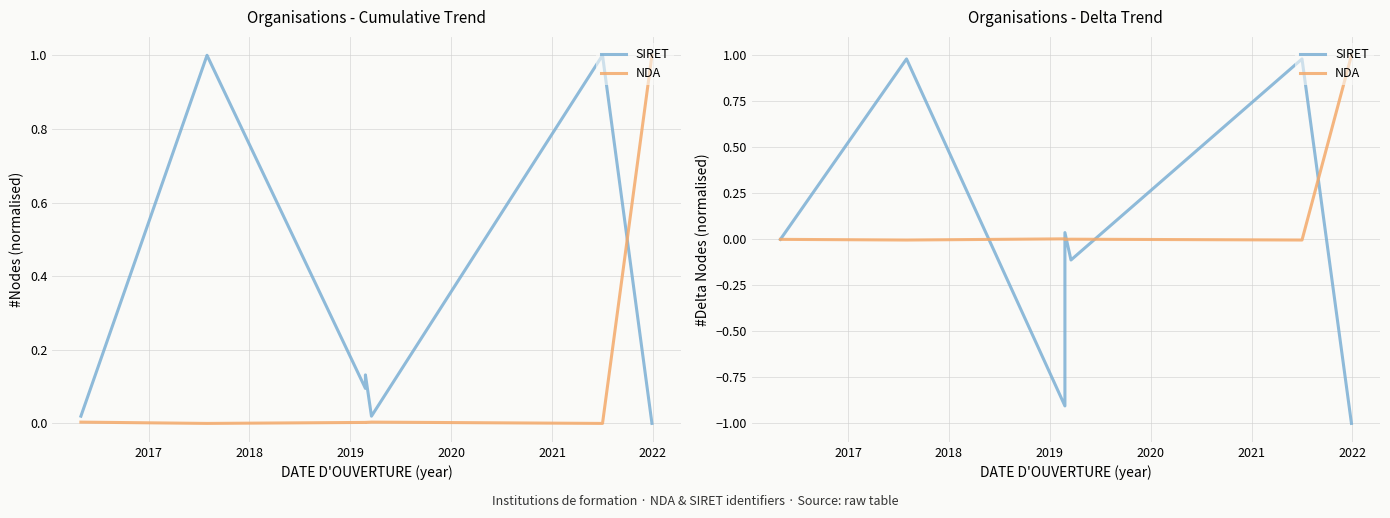

What are all the series names shown in the legend?

SIRET, NDA